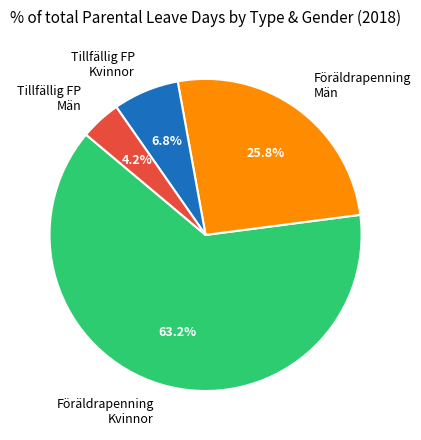

What is the majority slice?

Föräldrapenning Kvinnor